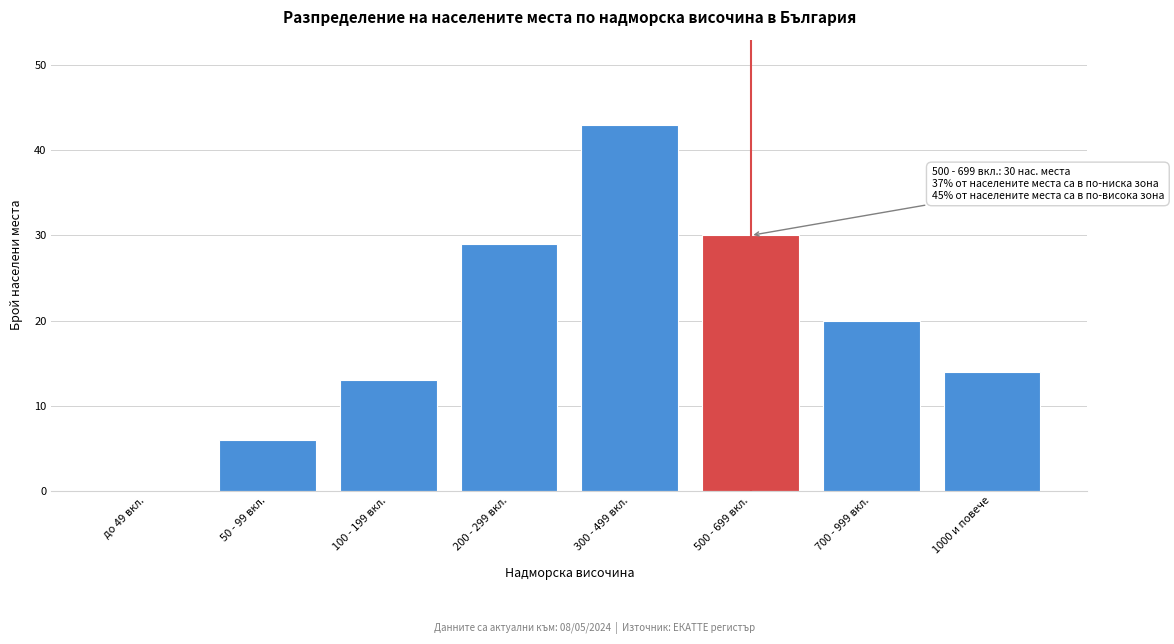

Reading right to left, list all the values displayed in this chart.

1000 и повече=14	700 - 999 вкл.=20	500 - 699 вкл.=30	300 - 499 вкл.=43	200 - 299 вкл.=29	100 - 199 вкл.=13	50 - 99 вкл.=6	до 49 вкл.=0